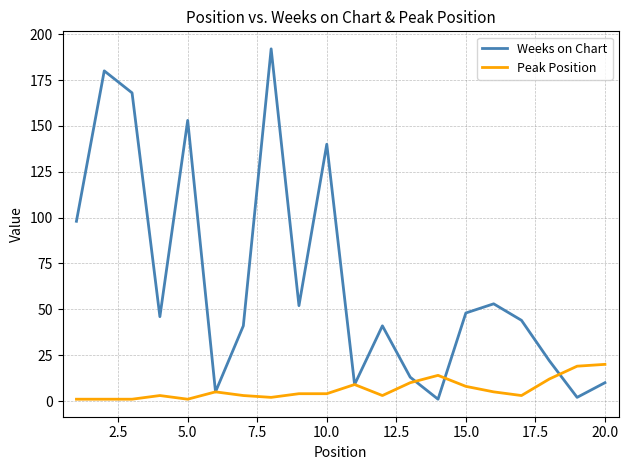

What is the highest value of the Weeks on Chart series?

192